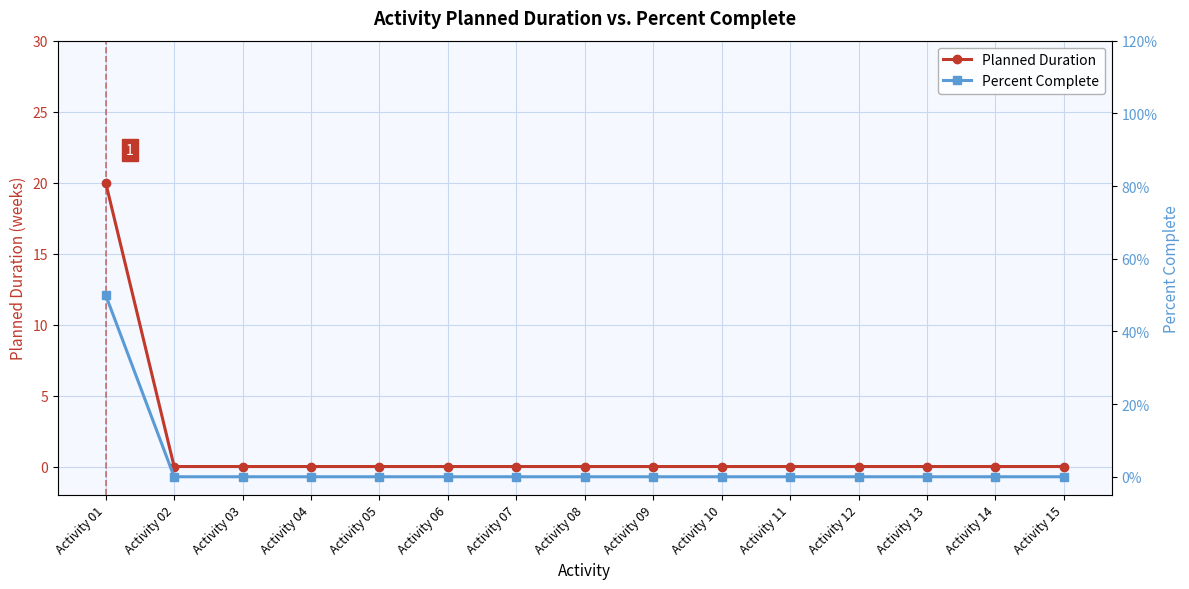

Reading right to left, extract all data points from this chart.

Planned Duration: 0.0	0.0	0.0	0.0	0.0	0.0	0.0	0.0	0.0	0.0	0.0	0.0	0.0	0.0	20.0
Percent Complete: 0.0	0.0	0.0	0.0	0.0	0.0	0.0	0.0	0.0	0.0	0.0	0.0	0.0	0.0	0.5